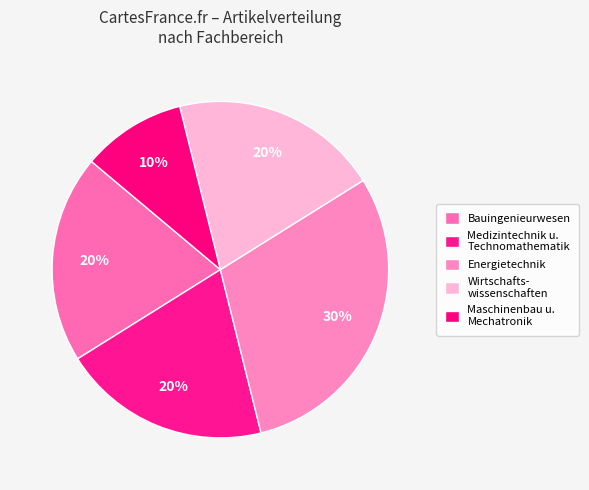

Count the number of slices in the pie.

5